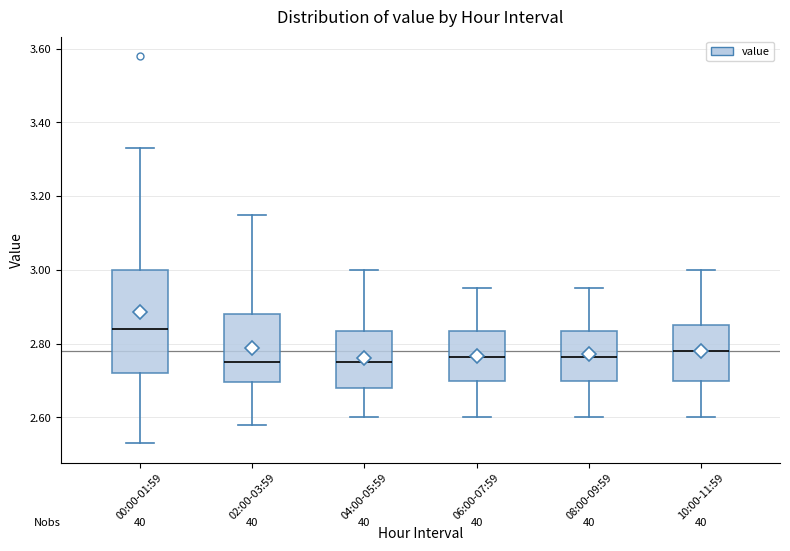

Reading left to right, transcribe this box plot: for each box, give where its median line is, the range the box spans, and where its two whiskers end, as read against the y-axis. The values are not printed on the chart, so give them approximately, as read against the axis.

00:00-01:59: median 2.84, box 2.72 to 3.00, whiskers 2.54 to 3.34
02:00-03:59: median 2.76, box 2.70 to 2.88, whiskers 2.58 to 3.16
04:00-05:59: median 2.76, box 2.68 to 2.84, whiskers 2.60 to 3.00
06:00-07:59: median 2.76, box 2.70 to 2.84, whiskers 2.60 to 2.96
08:00-09:59: median 2.76, box 2.70 to 2.84, whiskers 2.60 to 2.96
10:00-11:59: median 2.78, box 2.70 to 2.86, whiskers 2.60 to 3.00